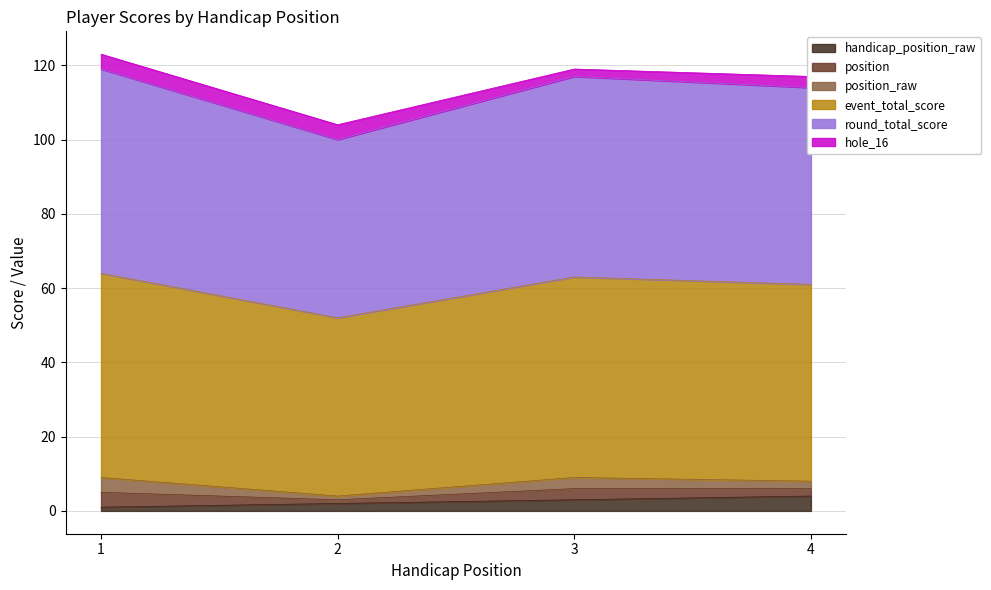

How many data points does each series have?

4